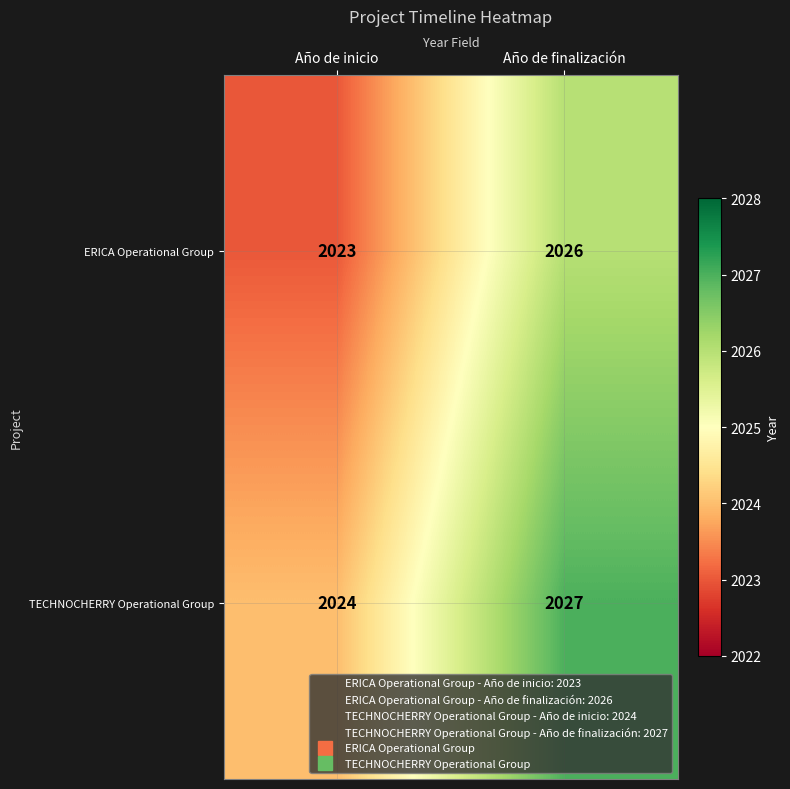

The value of TECHNOCHERRY Operational Group at Año de finalización is 1081. True or false?

False